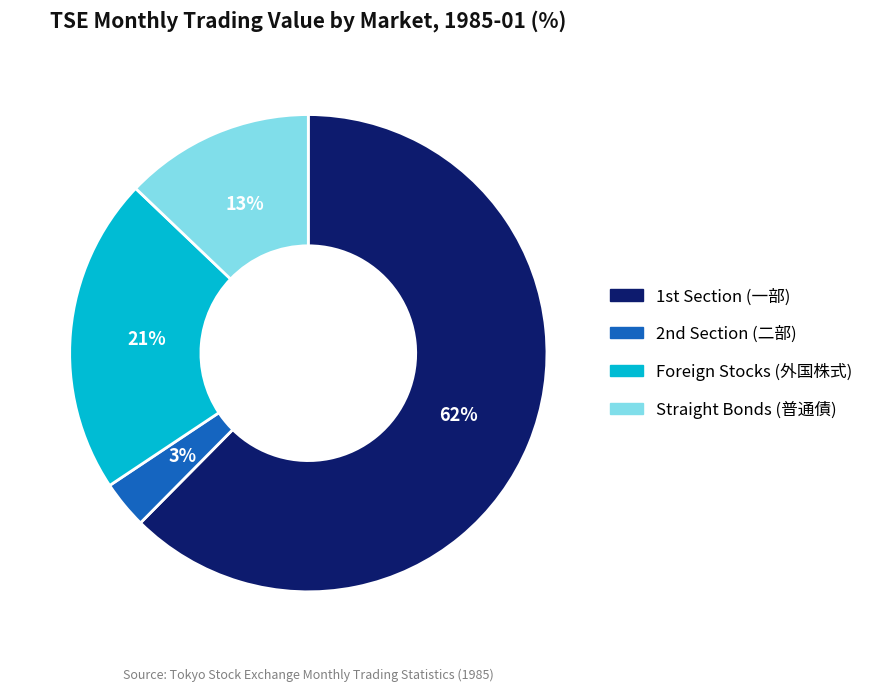

Count the number of slices in the pie.

4